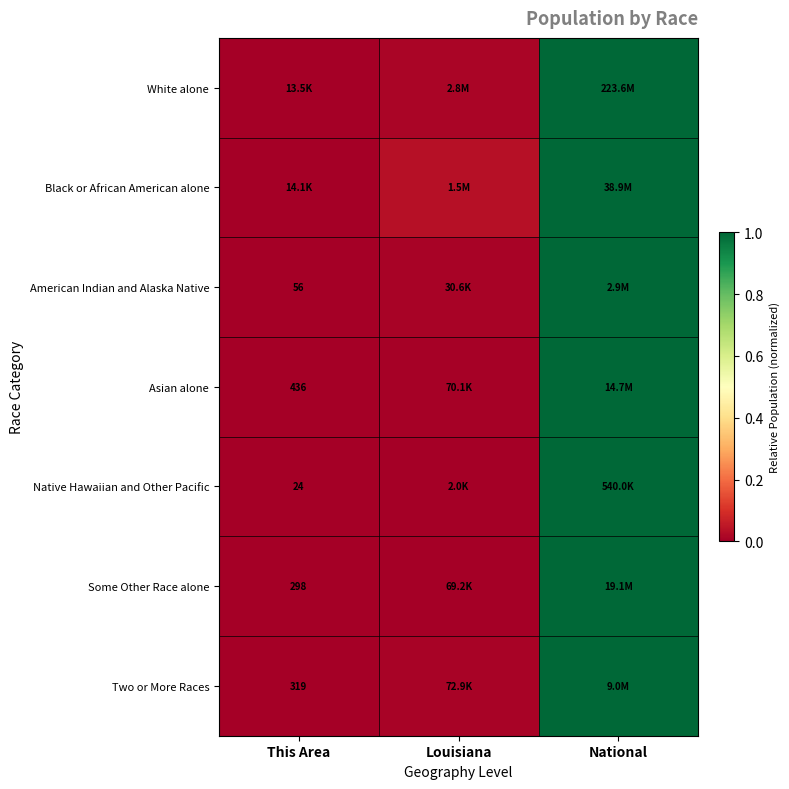

True or false: Asian alone has a value of -0.3 at This Area.

False